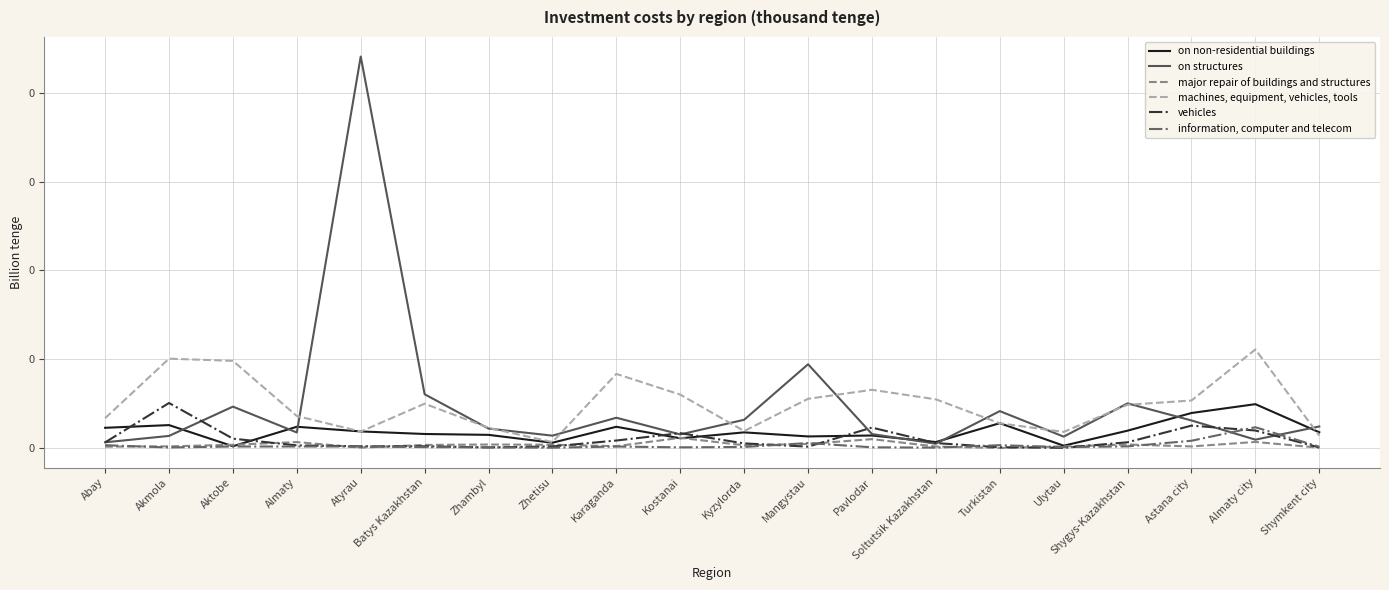

At which label is machines, equipment, vehicles, tools closest to 0?

Zhetisu